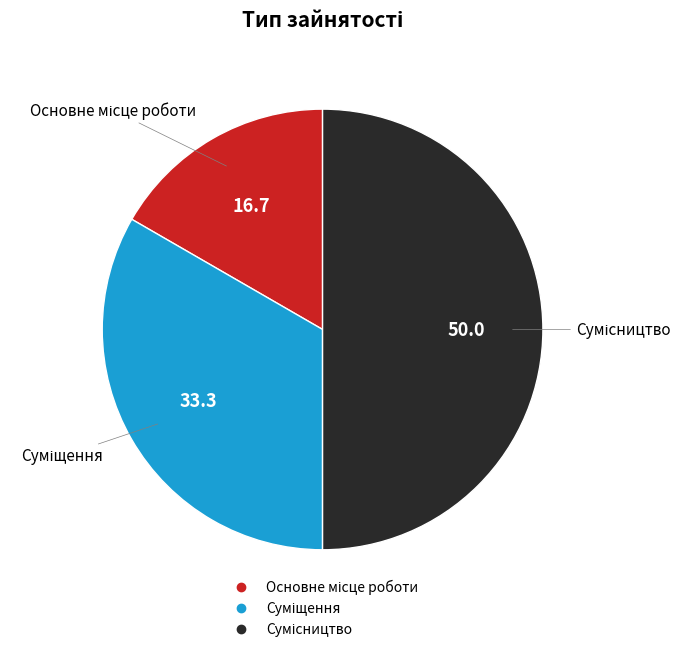

How many slices are in this pie chart?

3